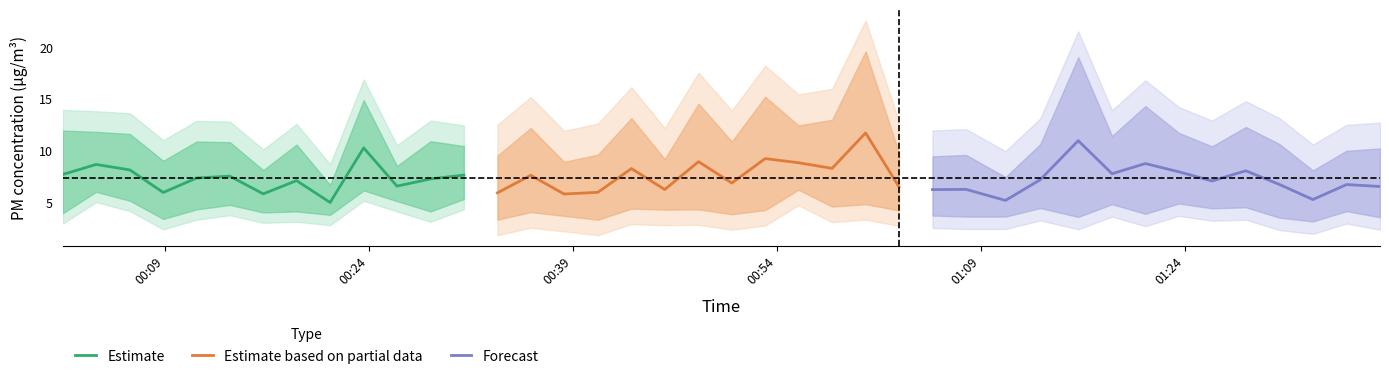

What is the lowest value of the Estimate series?

5.0